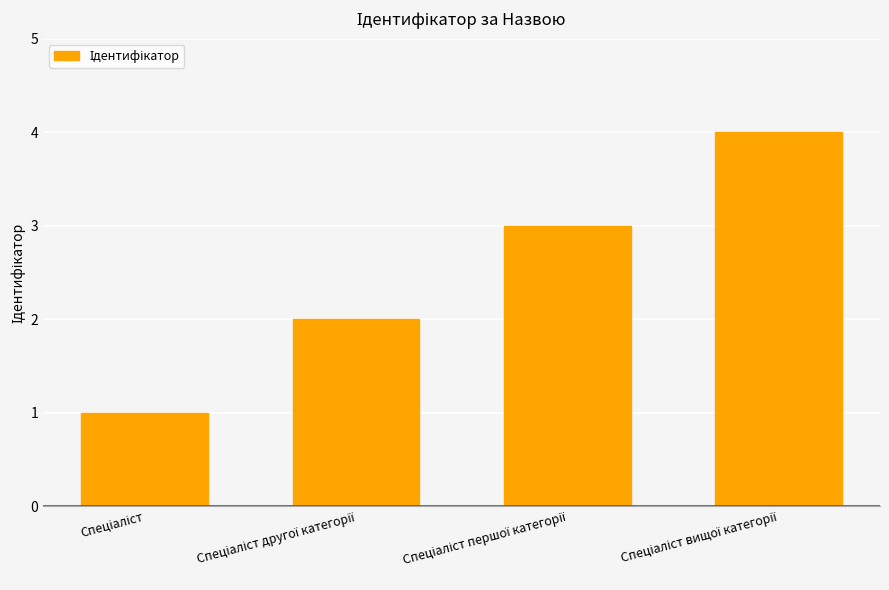

Are the bars grouped side by side (vs. stacked)?

No